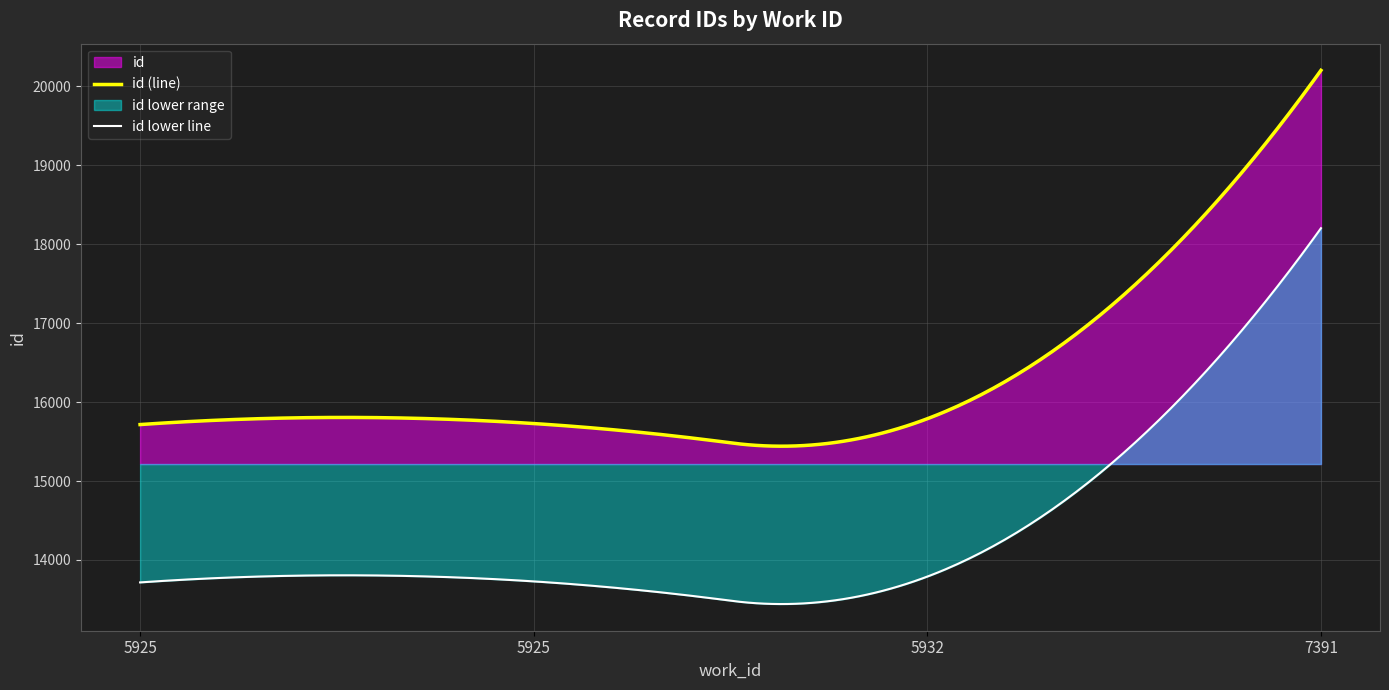

How many distinct data groups are displayed?

2